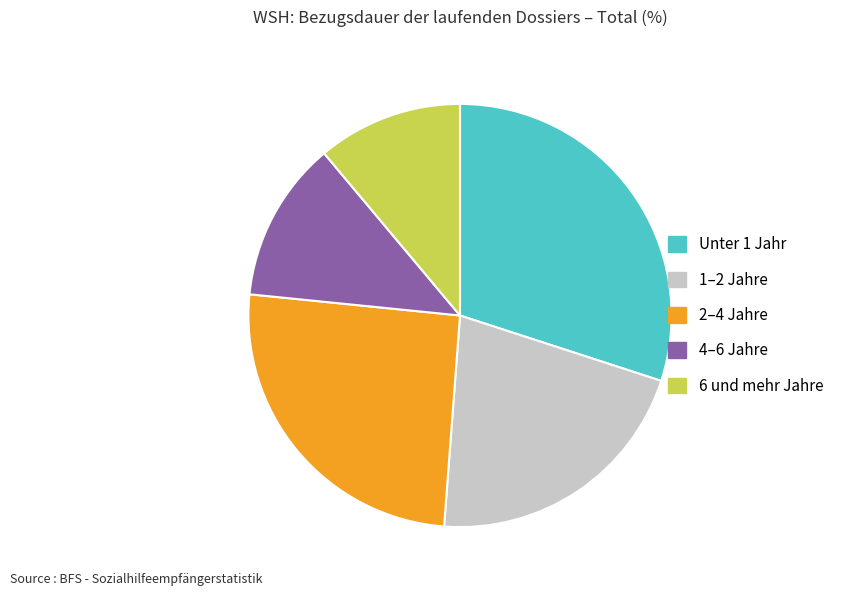

Which slice is the largest?

Unter 1 Jahr